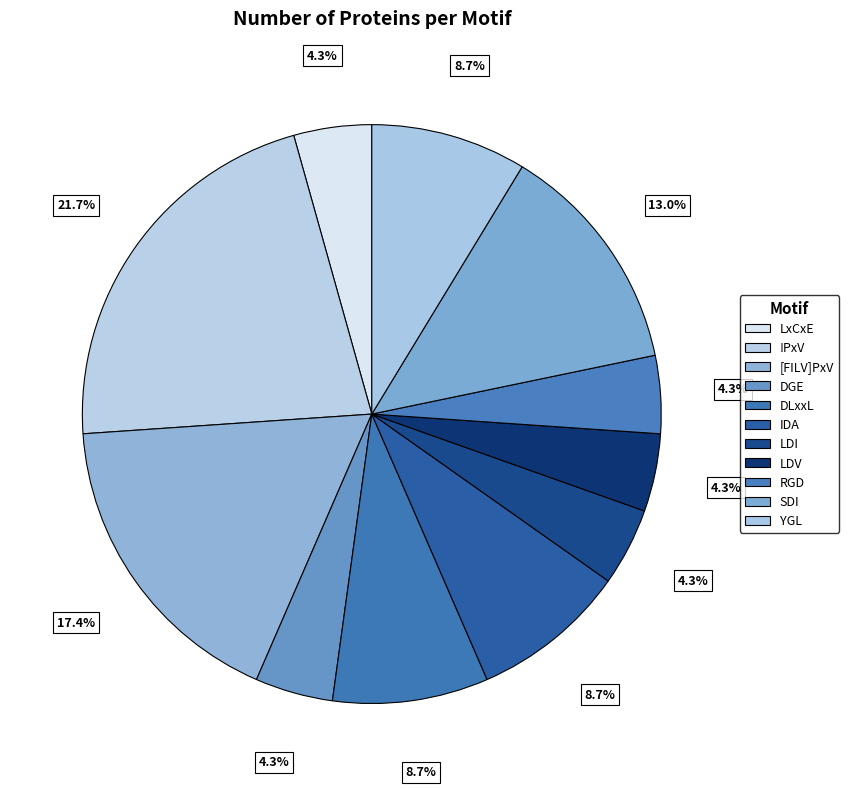

To the nearest percent, what is the difference between the !PxV and IDA slice percentages?

13%